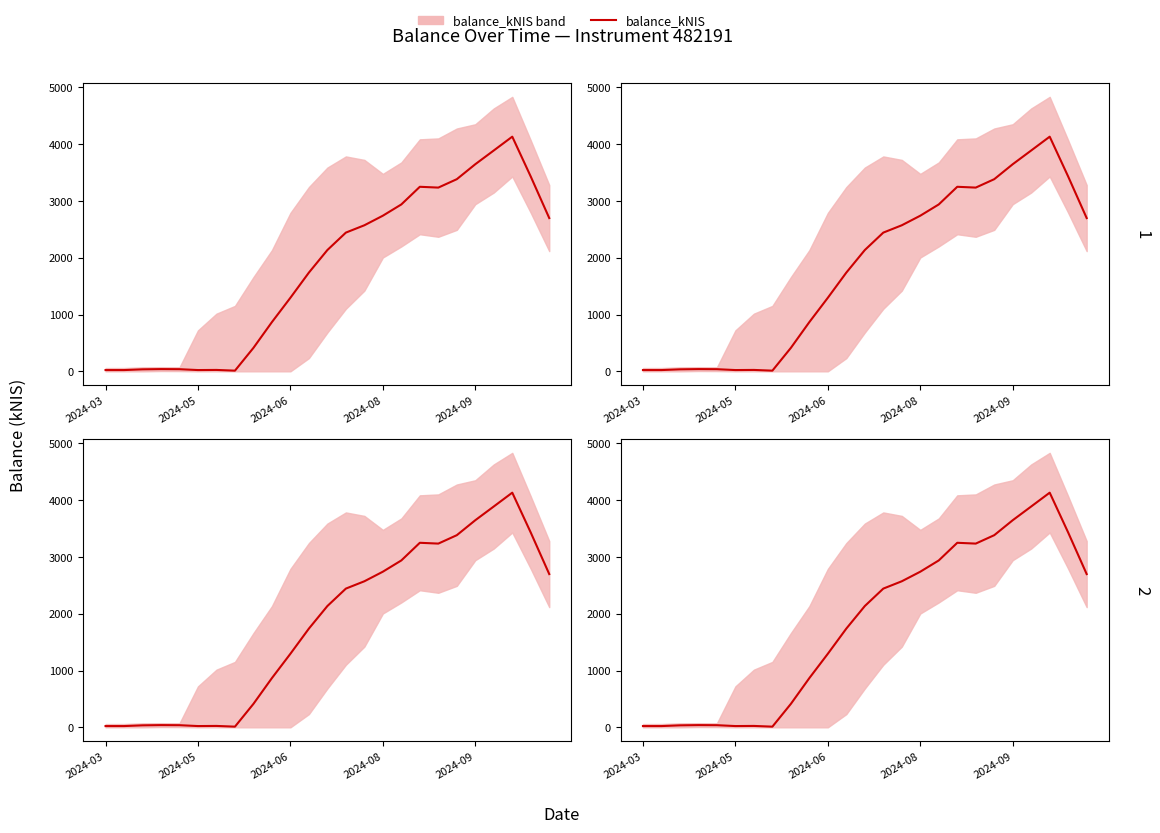

How many values exceed 2135?

13